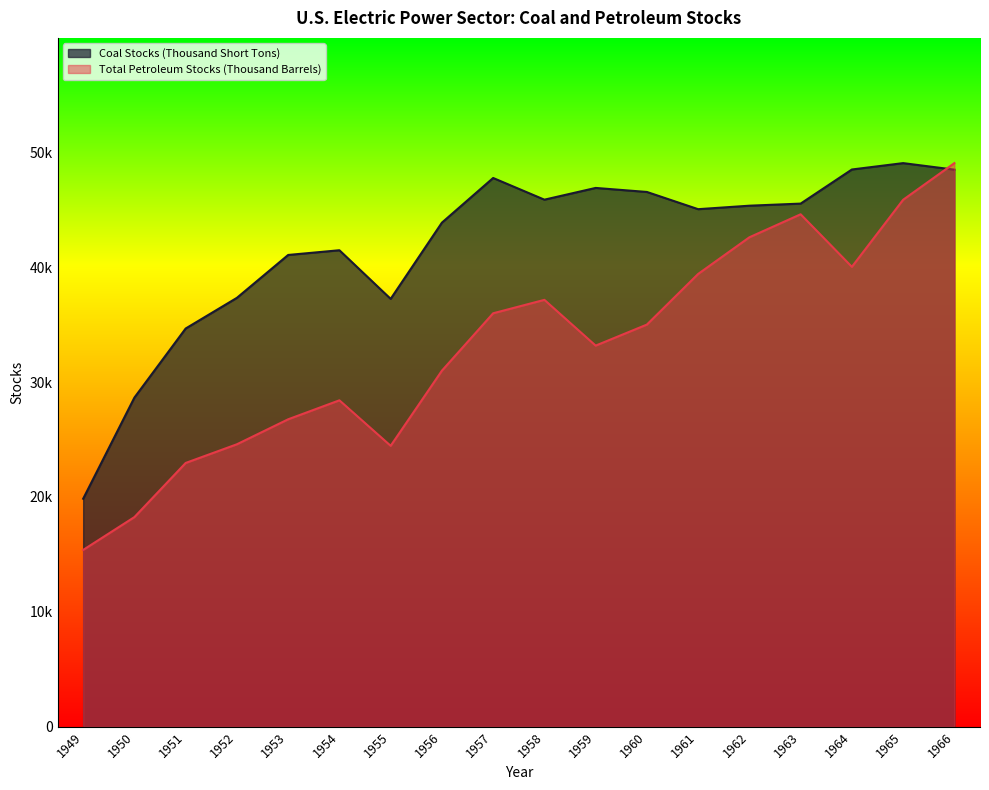

How many intersections are there between Total Petroleum Stocks (Thousand Barrels) and Coal Stocks (Thousand Short Tons)?

1